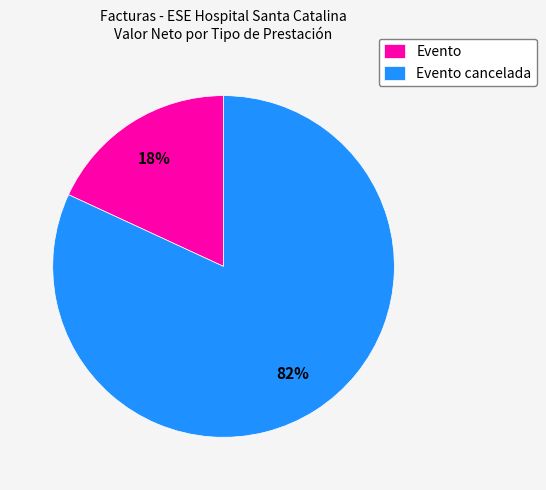

How many segments does this pie chart have?

2